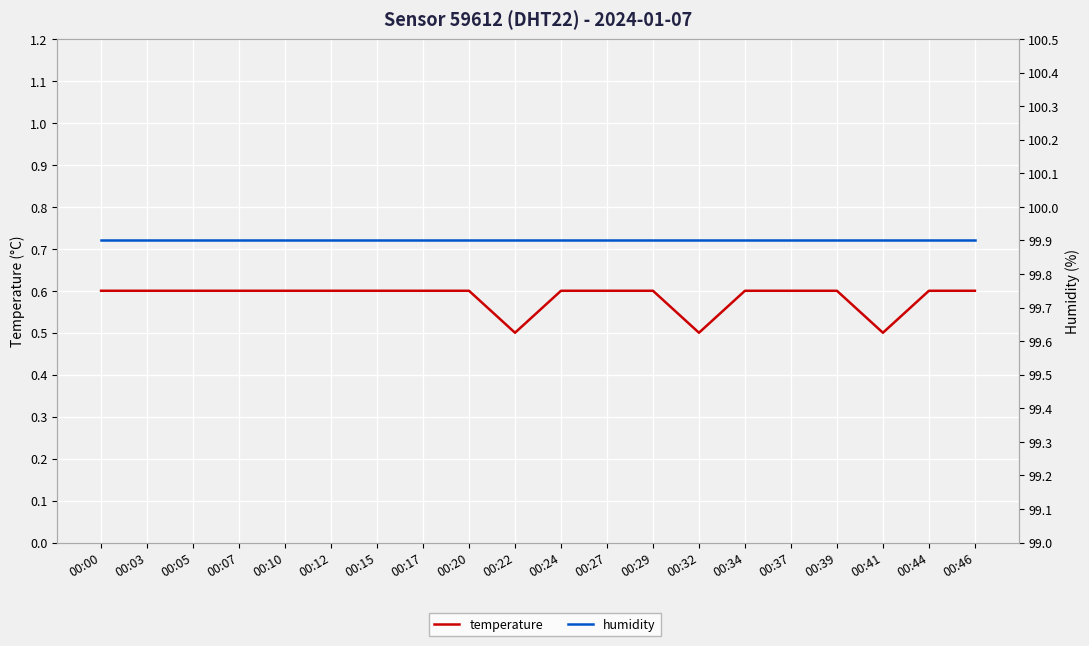

Is it true that temperature equals 0.4 at 00:27?

False